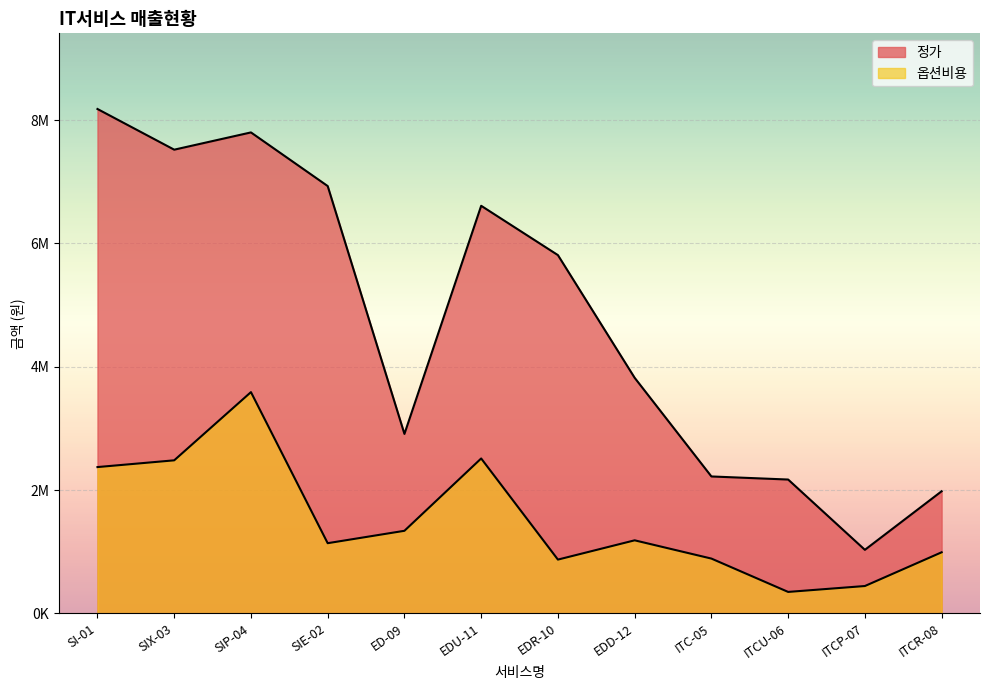

What is the difference between the maximum and second lowest values in the 정가 series?

6200000